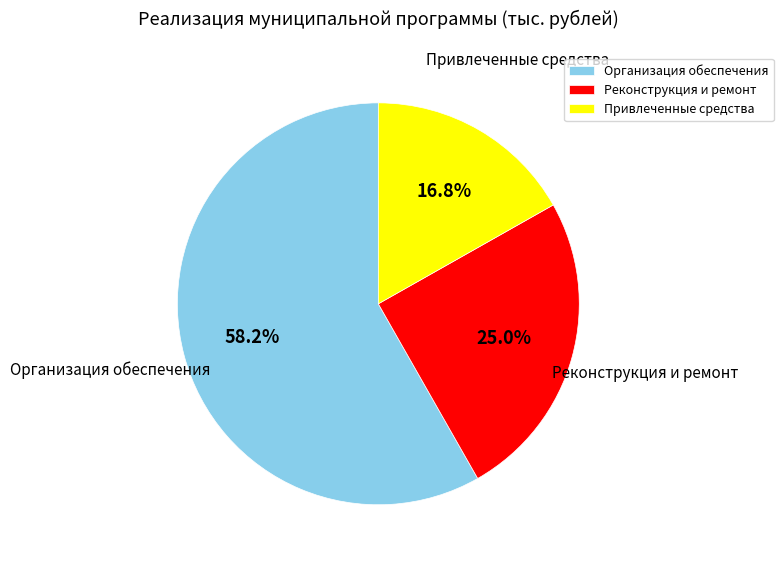

How many segments does this pie chart have?

3